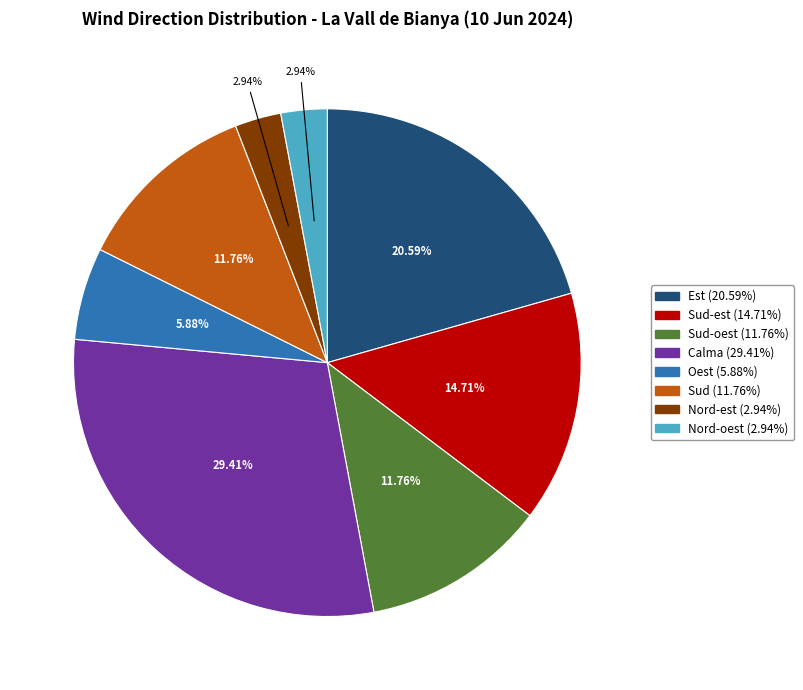

Is there a majority slice in this chart?

No